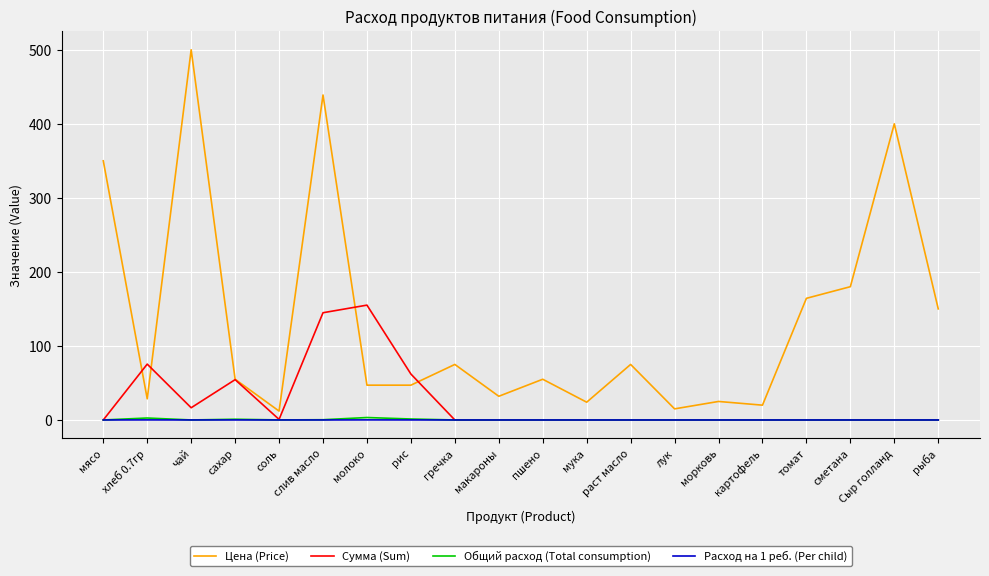

Which label corresponds to the largest value in the chart?

чай